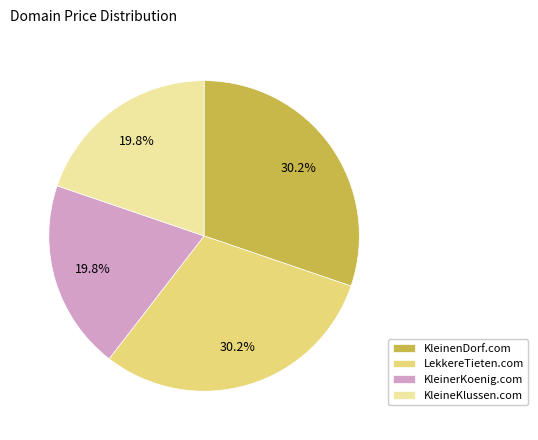

To the nearest percent, what is the average slice percentage?

25%